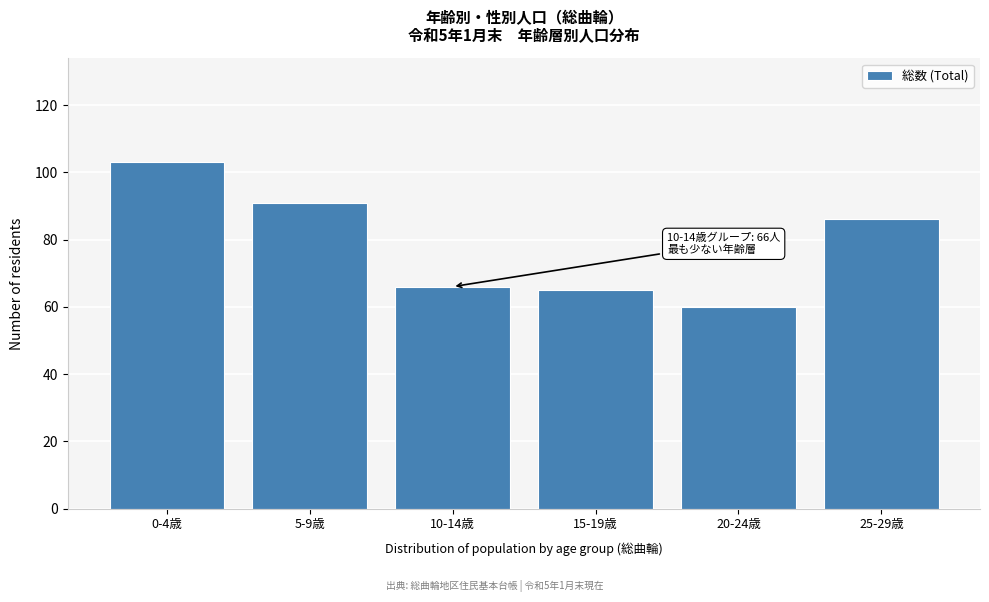

Reading left to right, what are all the values shown in this chart?

103	91	66	65	60	86